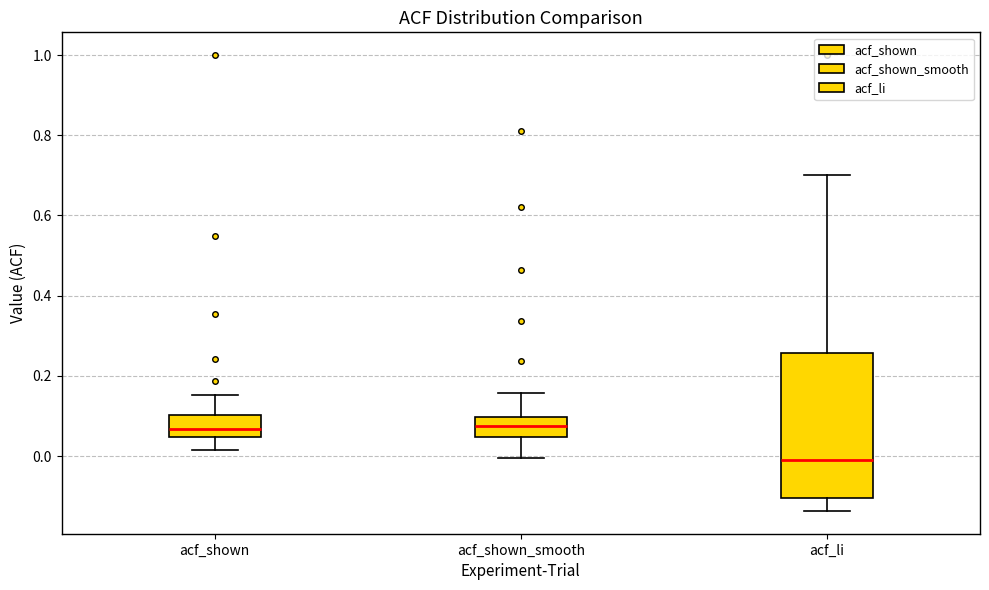

Where does the median line of the box for acf_shown_smooth sit on the y-axis? The values are not printed on the chart, so give them approximately, as read against the axis.

0.08